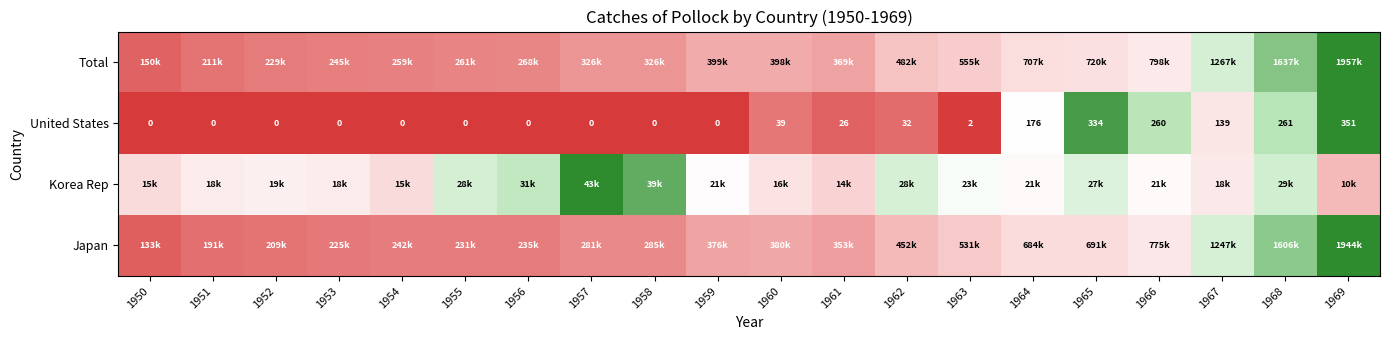

Rank the categories by United States value from highest to lowest.

1969, 1965, 1968, 1966, 1964, 1967, 1960, 1962, 1961, 1963, 1950, 1951, 1952, 1953, 1954, 1955, 1956, 1957, 1958, 1959